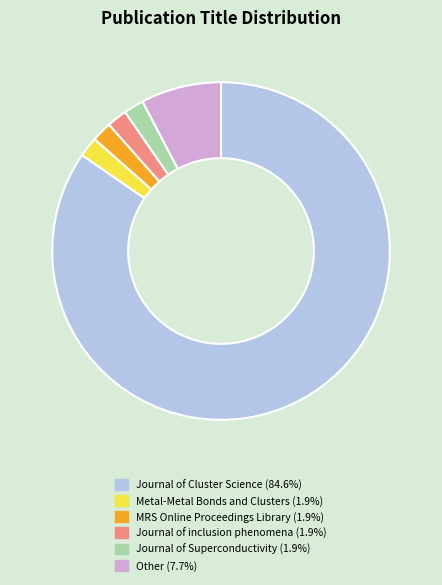

Does any single category account for the majority?

Yes